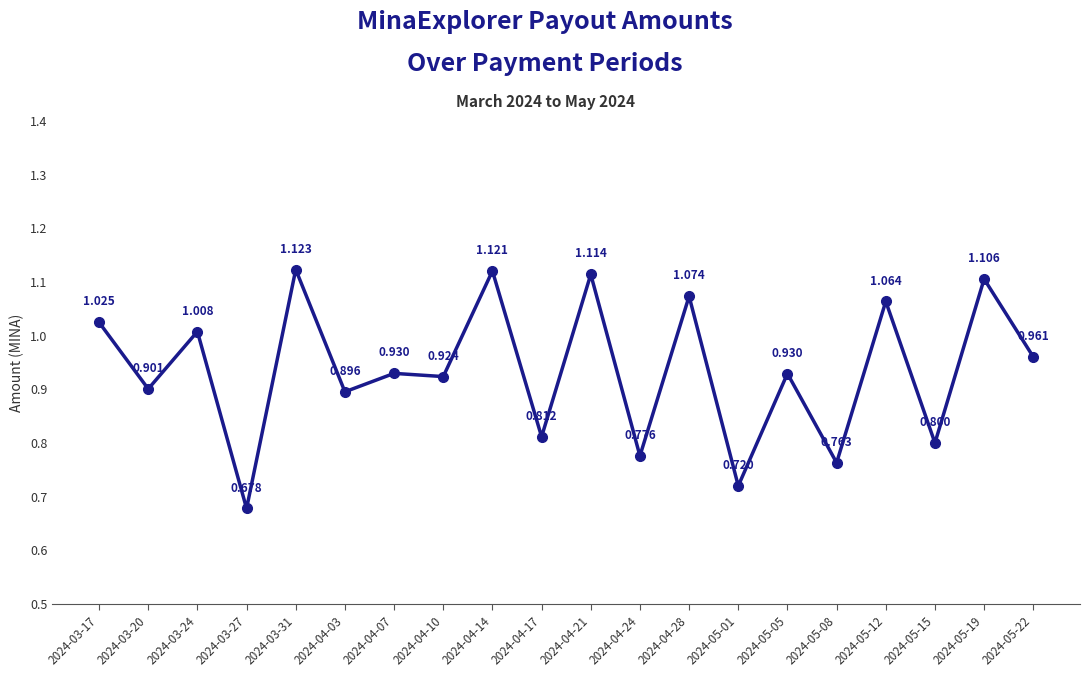

What is the difference between the maximum and second lowest values?

0.4